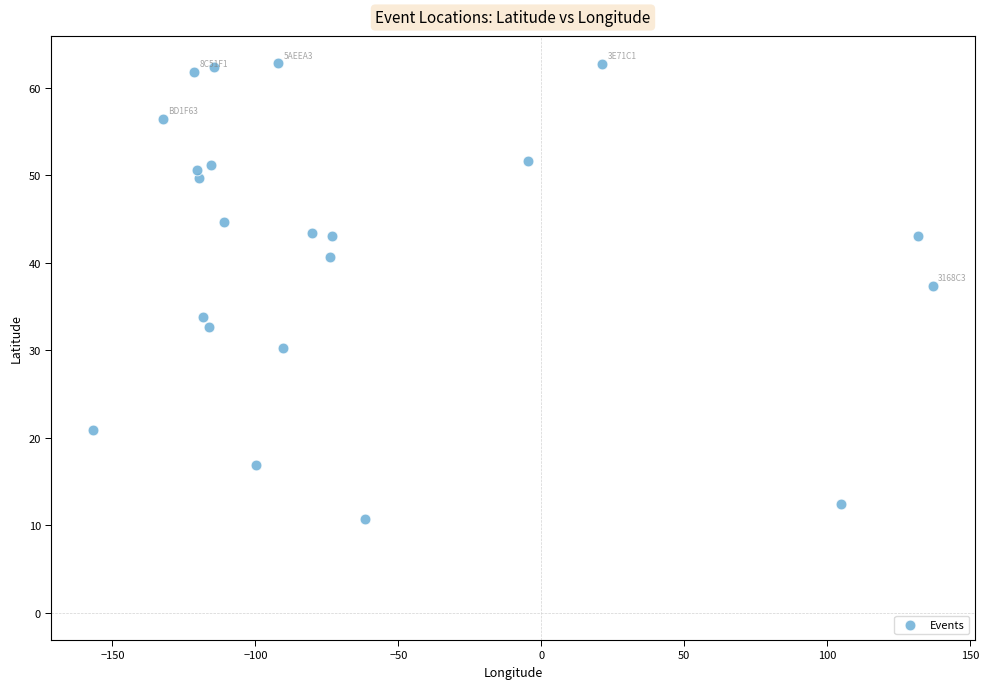

What is the range of Y values (max minus min)?

52.2